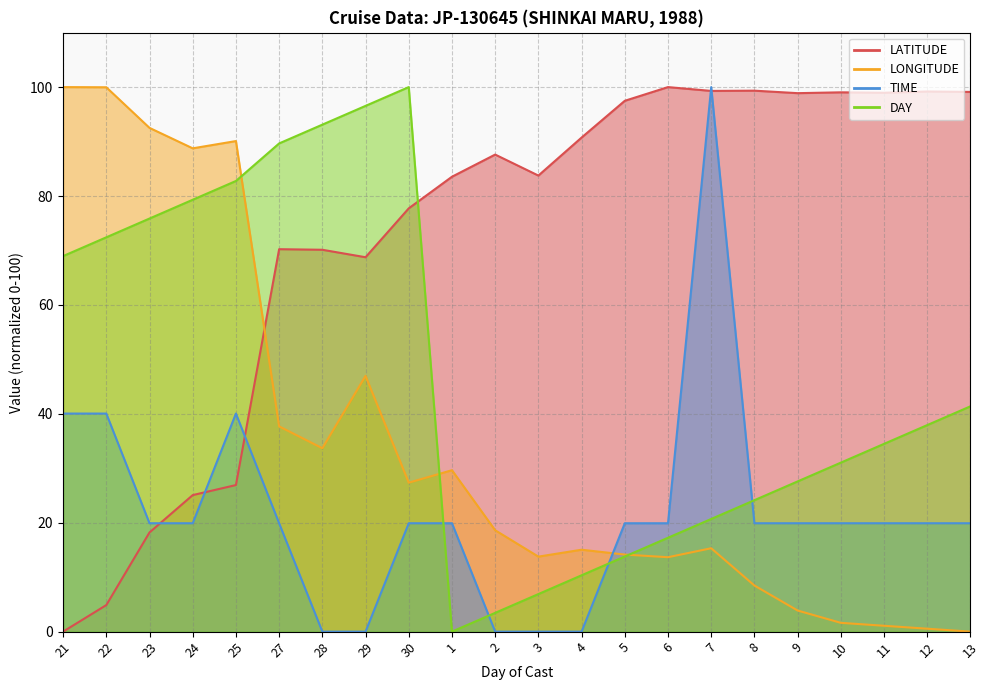

How many data points in LONGITUDE are above 18?

11